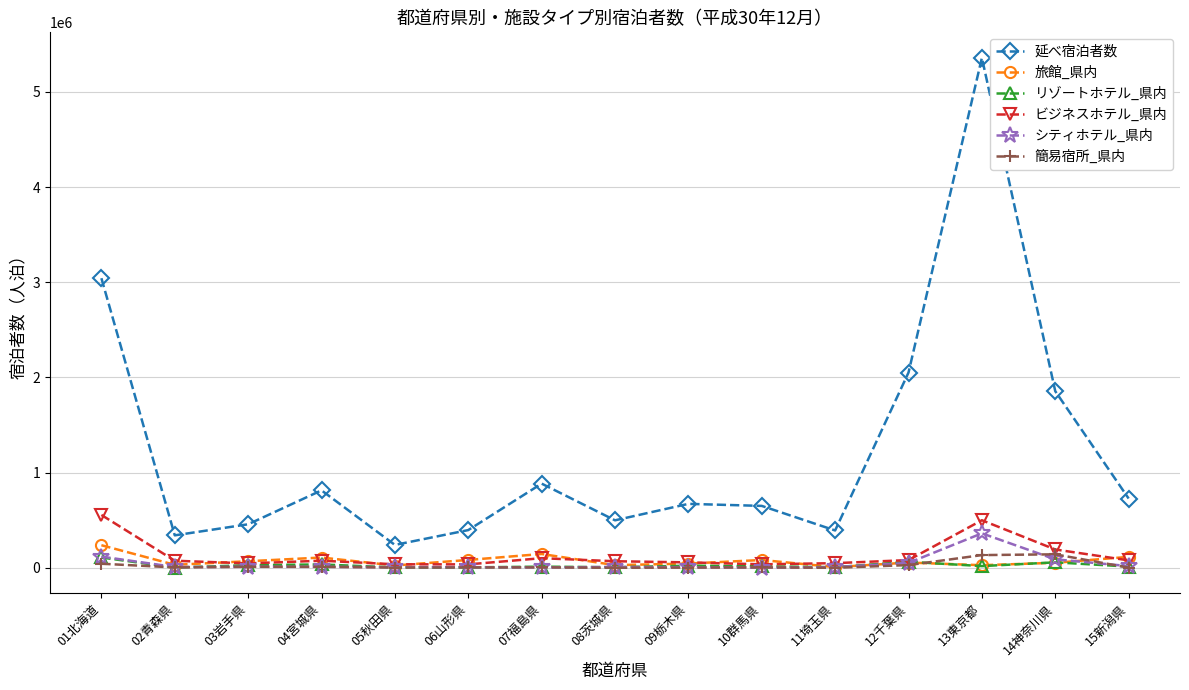

Which series has the largest range (max minus min)?

延べ宿泊者数